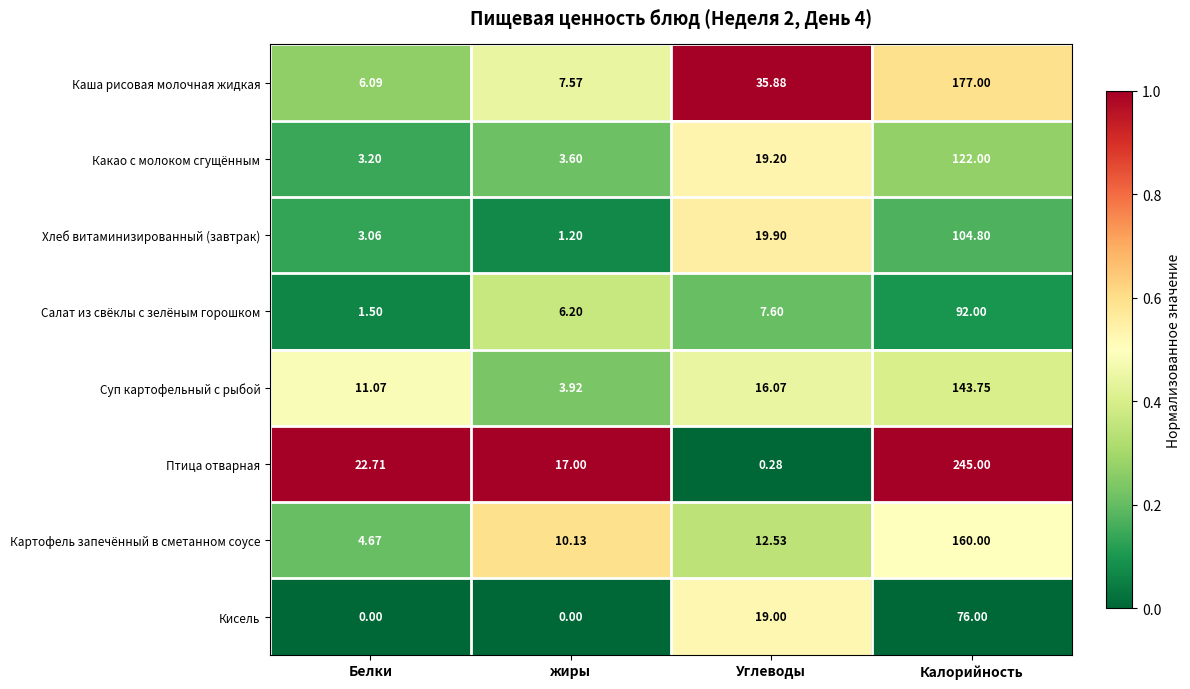

Where does the Суп картофельный с рыбой series first go above 16?

Углеводы